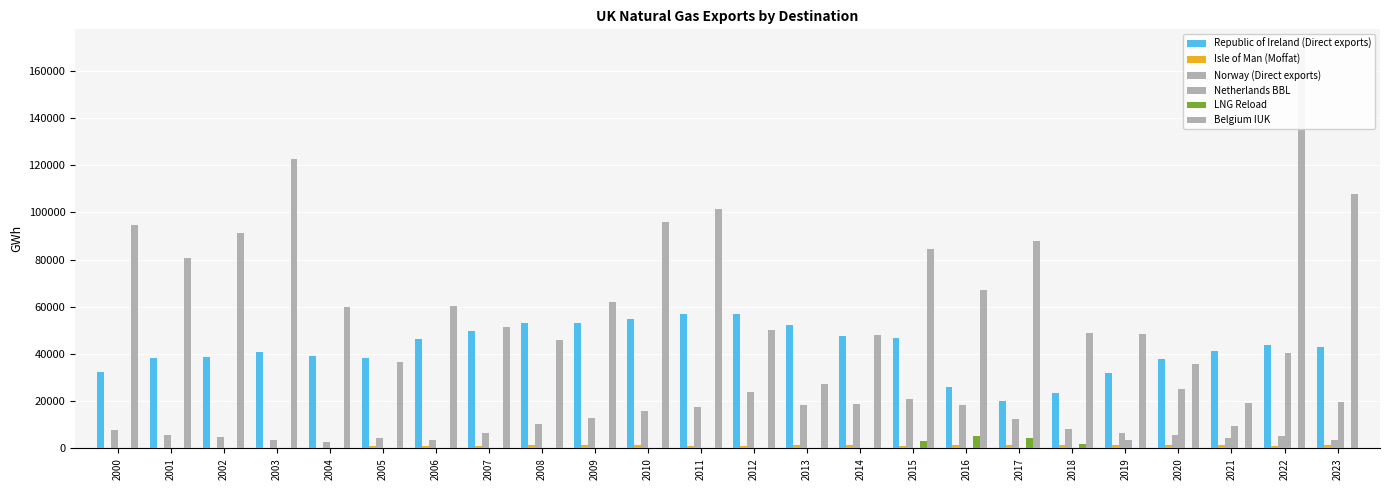

Reading left to right, transcribe all the data shown in this chart.

Republic of Ireland (Direct exports): 32248.0	38128.0	38740.0	40806.0	39084.0	38456.9	46219.8	49835.2	52963.2	52999.3	54938.6	56834.1	56764.5	52257.1	47736.9	46898.5	26013.2	19927.3	23271.2	31794.1	37960.5	41317.3	44005.4	42888.6
Isle of Man (Moffat): 0.0	0.0	0.0	0.0	0.0	950.1	1027.2	1136.7	1297.0	1357.8	1327.1	1207.4	825.2	1250.6	1267.2	1192.2	1350.5	1307.2	1261.8	1514.5	1566.0	1467.9	1012.3	1435.5
Norway (Direct exports): 7723.0	5640.0	4837.0	3424.0	2887.0	4261.0	3371.0	6357.6	10388.7	13091.4	15830.4	17543.7	23728.5	18597.0	18851.7	20789.3	18302.2	12574.4	8339.7	6545.2	5833.3	4299.0	5409.9	3651.2
Netherlands BBL: 0.0	0.0	0.0	0.0	0.0	0.0	0.0	0.0	0.0	0.0	0.0	0.0	0.0	0.0	0.0	0.0	0.0	0.0	0.0	3615.1	25086.9	9681.8	40310.4	19744.2
LNG Reload: 0.0	0.0	0.0	0.0	0.0	0.0	0.0	0.0	0.0	0.0	0.0	0.0	0.0	0.0	0.0	3004.6	5420.2	4455.2	1836.0	0.0	0.0	0.0	0.0	0.0
Belgium IUK: 94574.0	80846.0	91189.0	122651.0	60060.0	36640.0	60194.0	51389.9	45949.4	62084.2	95932.3	101526.3	50343.1	27457.8	48073.8	84465.1	67188.7	87872.9	48967.0	48325.1	35583.5	19304.0	169126.2	107871.3